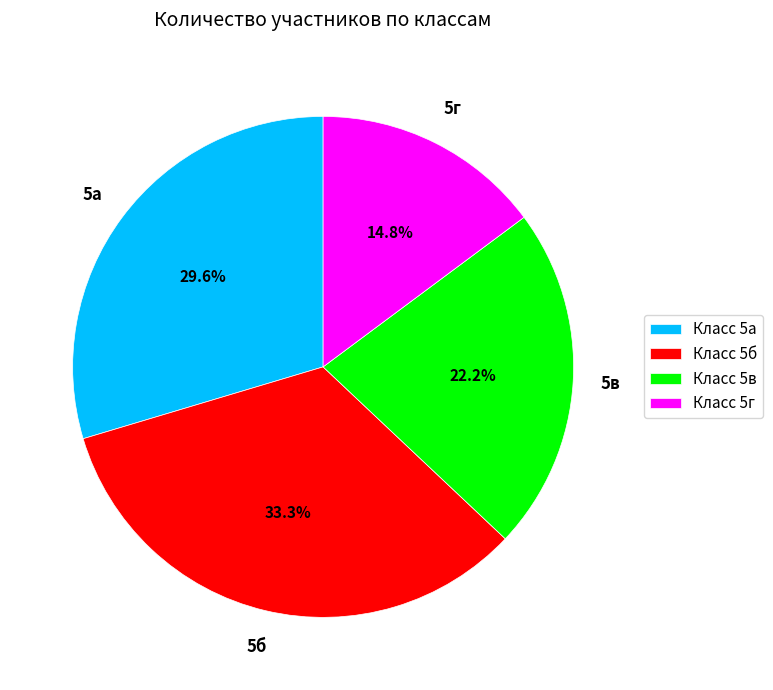

Does Класс 5б represent more than half of the total?

No